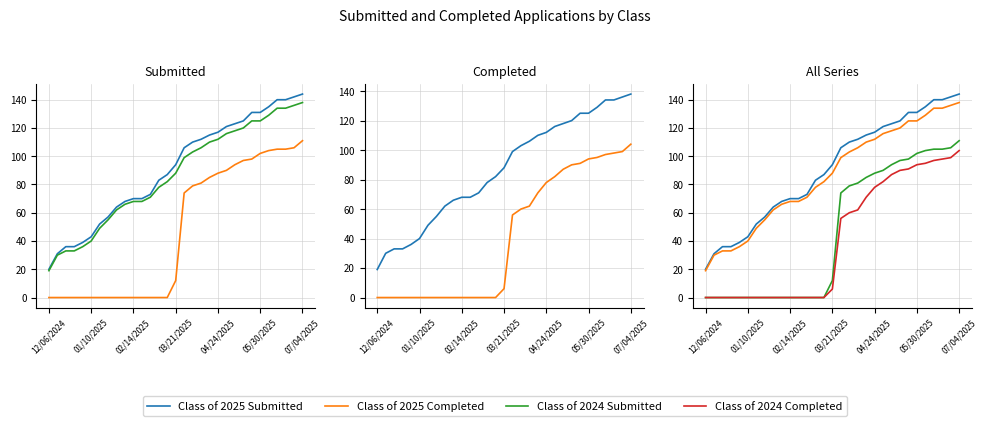

How many lines are shown in the chart?

4